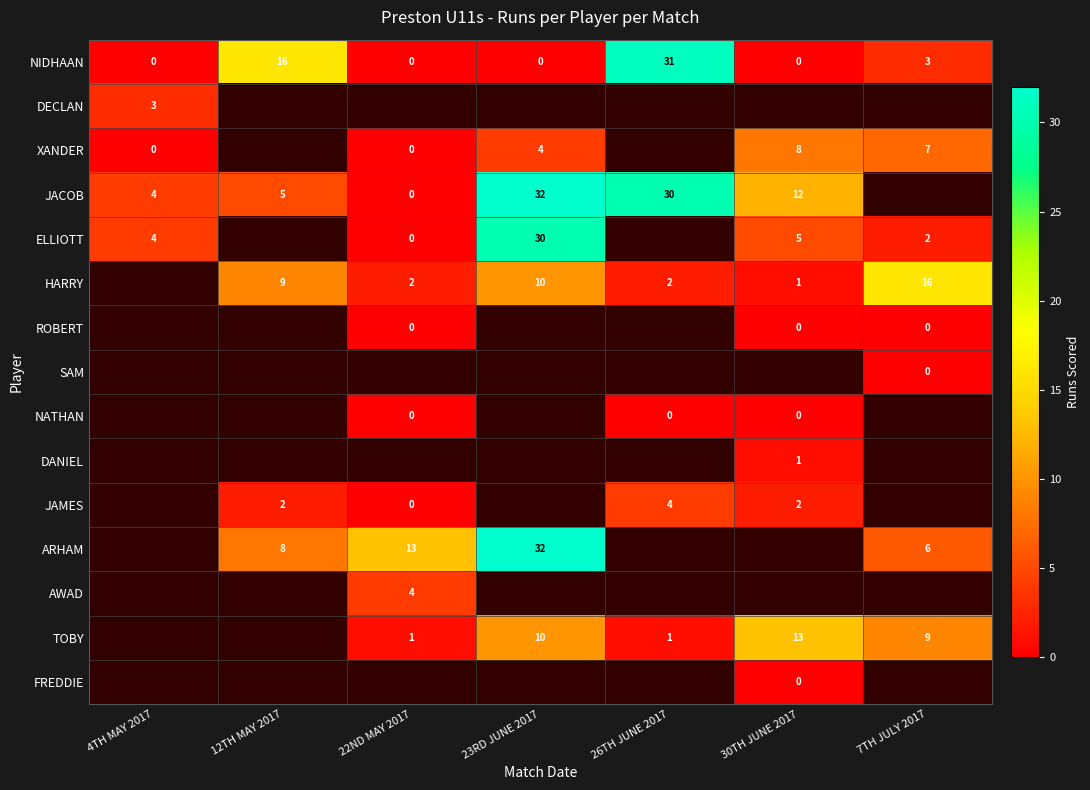

What is the difference between the JACOB values at 30TH JUNE 2017 and 22ND MAY 2017?

12